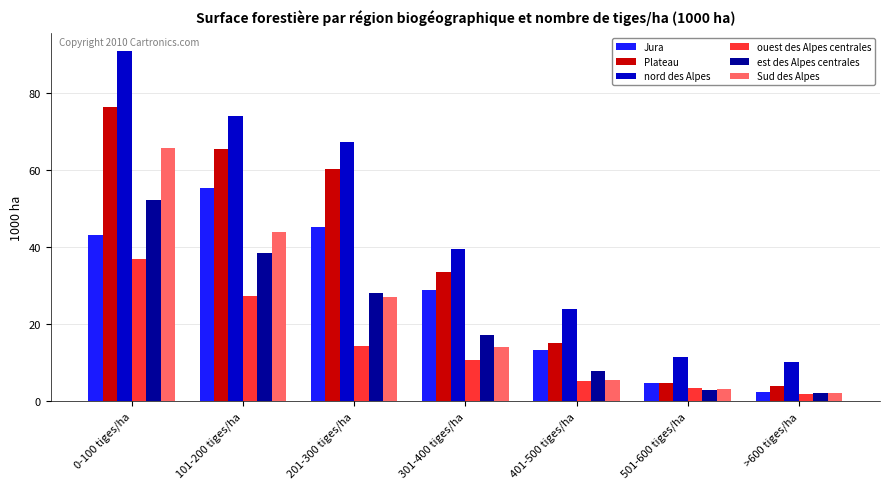

What is the approximate value of est des Alpes centrales at 101-200 tiges/ha?

38.4